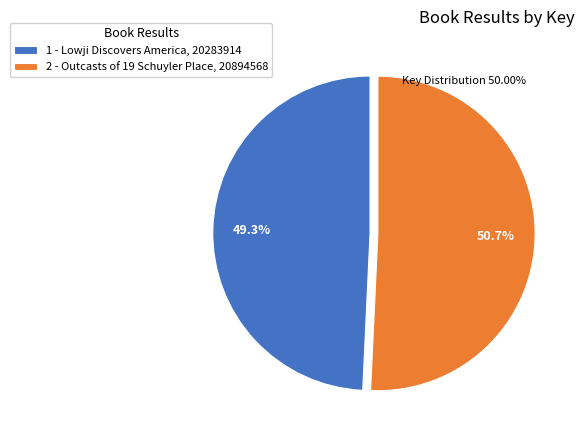

To the nearest percent, what portion does 2 - Outcasts of 19 Schuyler Place represent?

51%